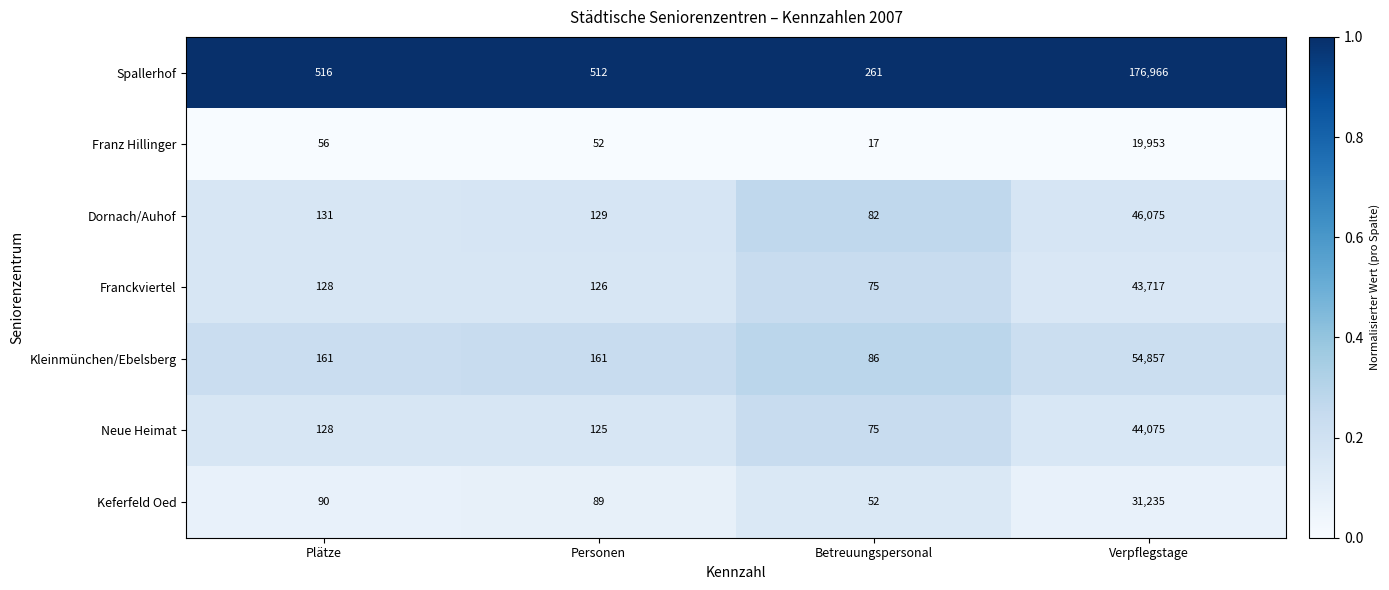

What is the approximate value of Neue Heimat at Verpflegstage?

44075